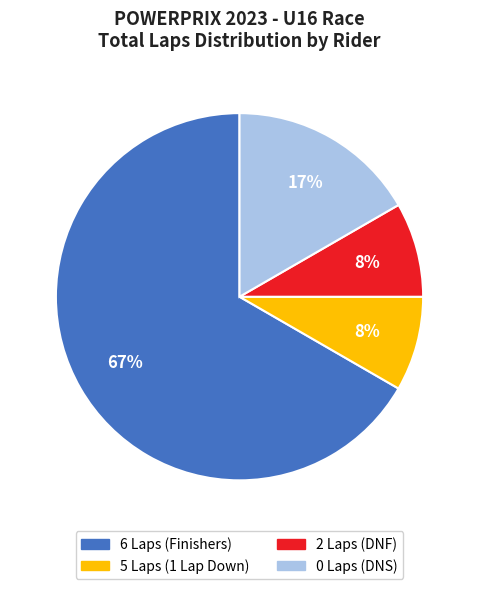

Is there a majority slice in this chart?

Yes